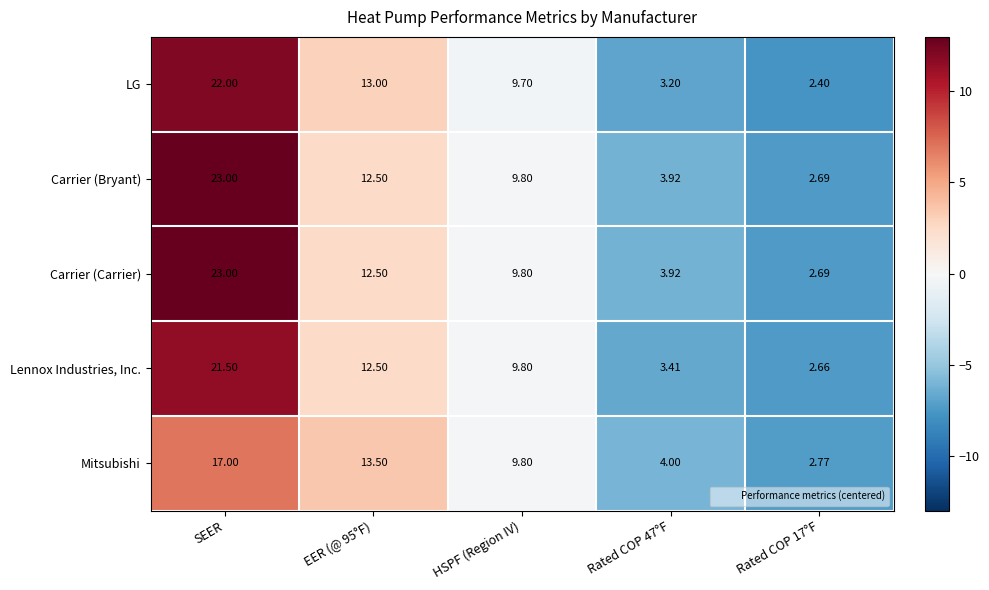

Between HSPF (Region IV) and Rated COP 17°F, which series saw the biggest shift?

LG